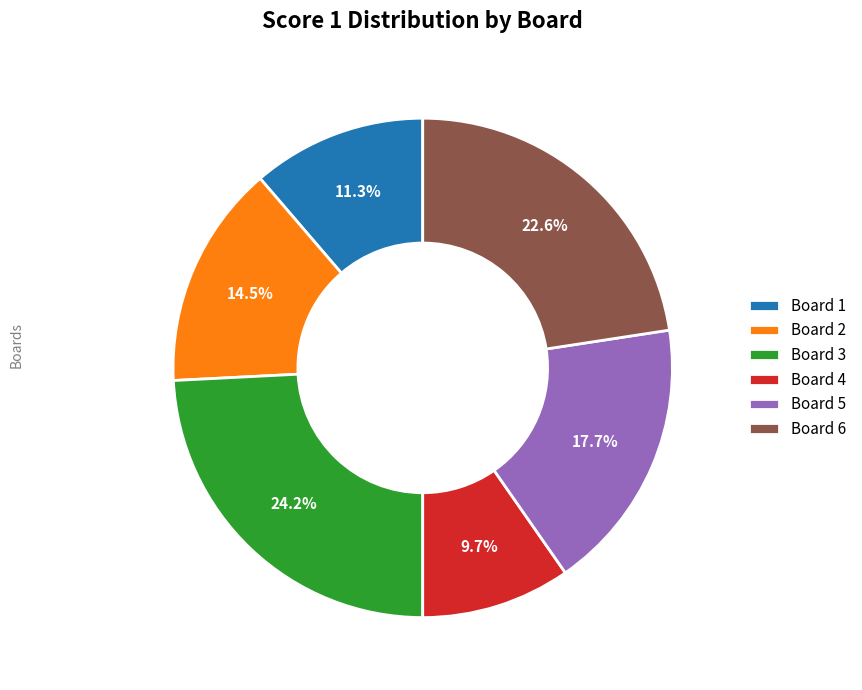

Is the sum of Board 1 and Board 6 greater than half?

No